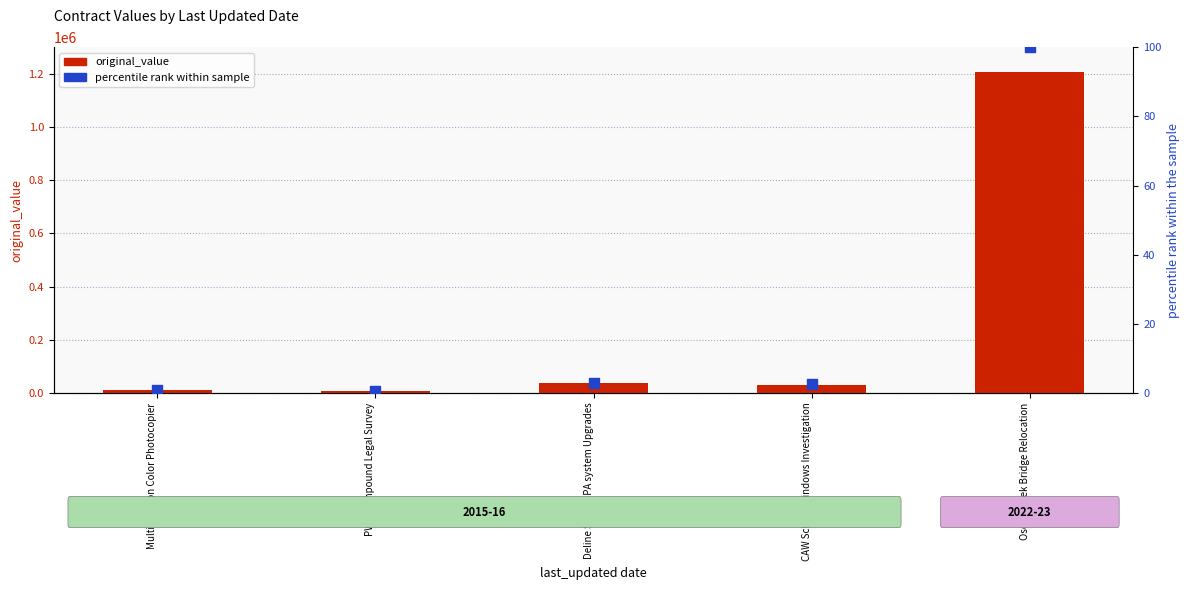

What is the total value across all series at Oscar Creek Bridge Relocation?

1208651.1